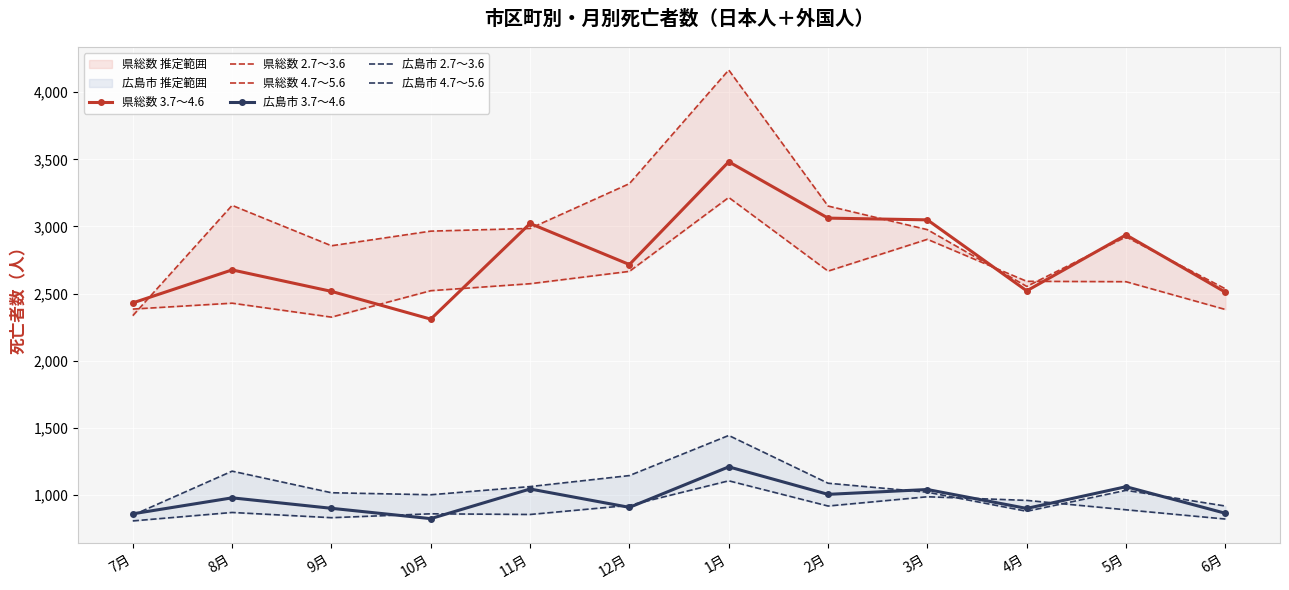

How many data points in 県総数 2.7～3.6 are above 2588?

5